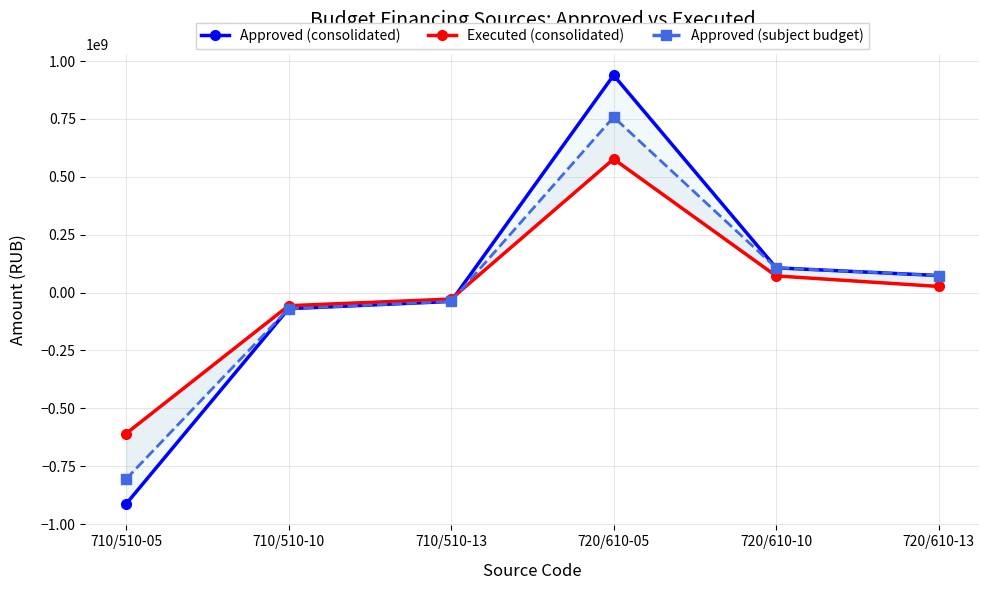

What are all the series names shown in the legend?

Approved (consolidated), Executed (consolidated), Approved (subject budget)